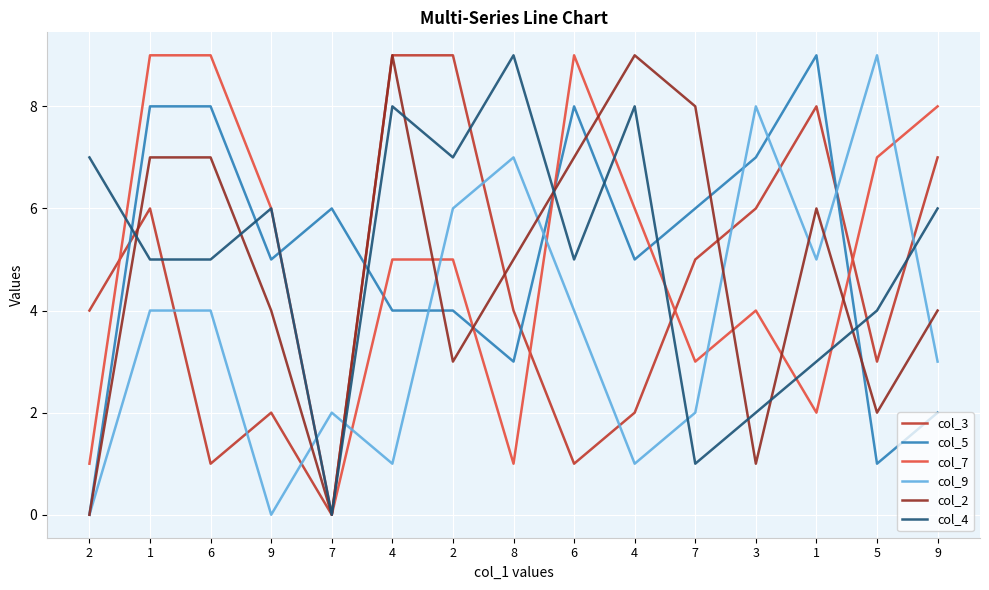

At 9, list the series in order from largest to smallest.

col_7, col_4, col_5, col_2, col_3, col_9